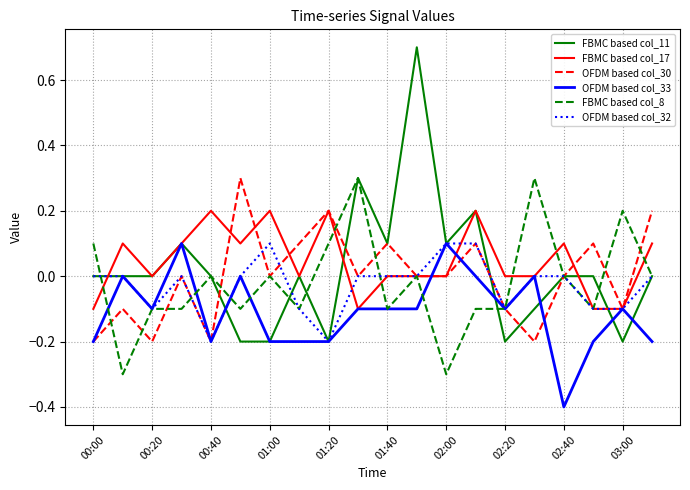

Does the chart have visible grid lines?

Yes